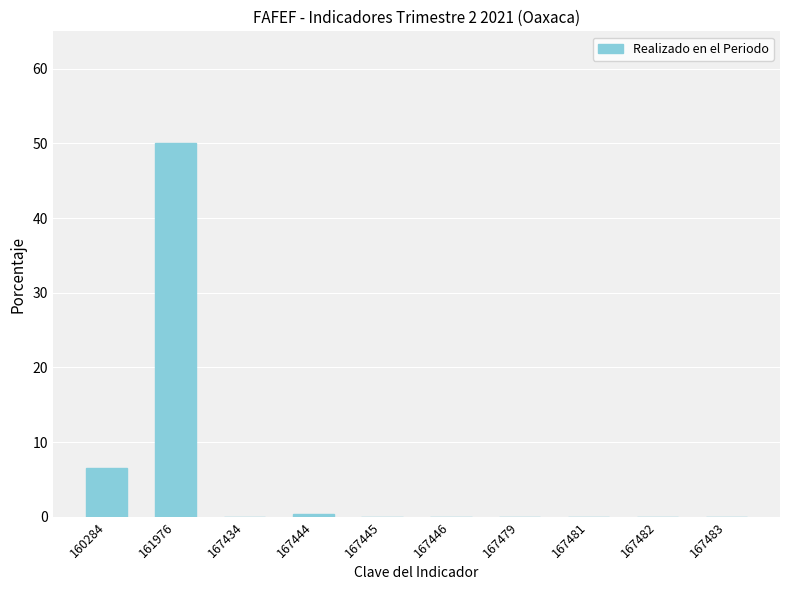

The value at 167481 is -15.6. True or false?

False